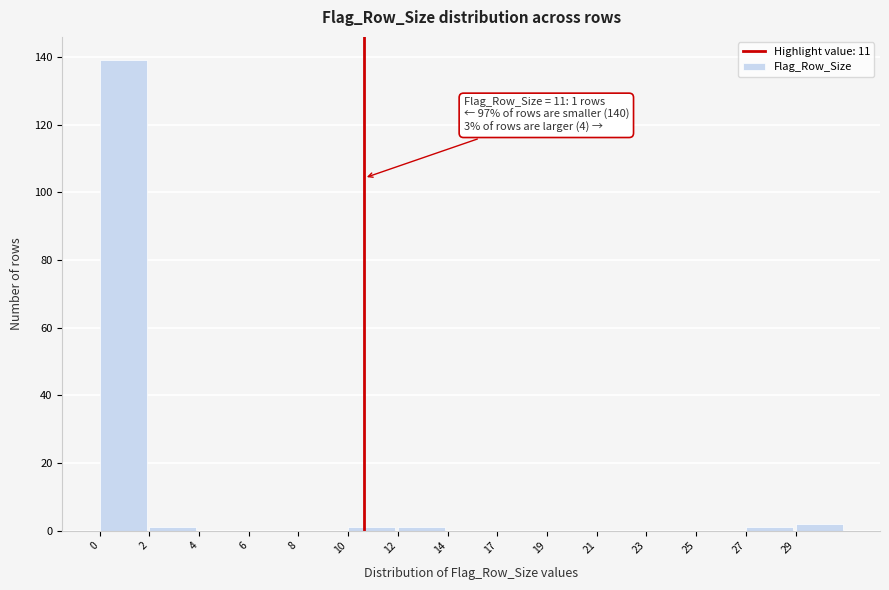

Reading right to left, transcribe all the data shown in this chart.

29=2	27=1	25=0	23=0	21=0	19=0	17=0	14=0	12=1	10=1	8=0	6=0	4=0	2=1	0=139